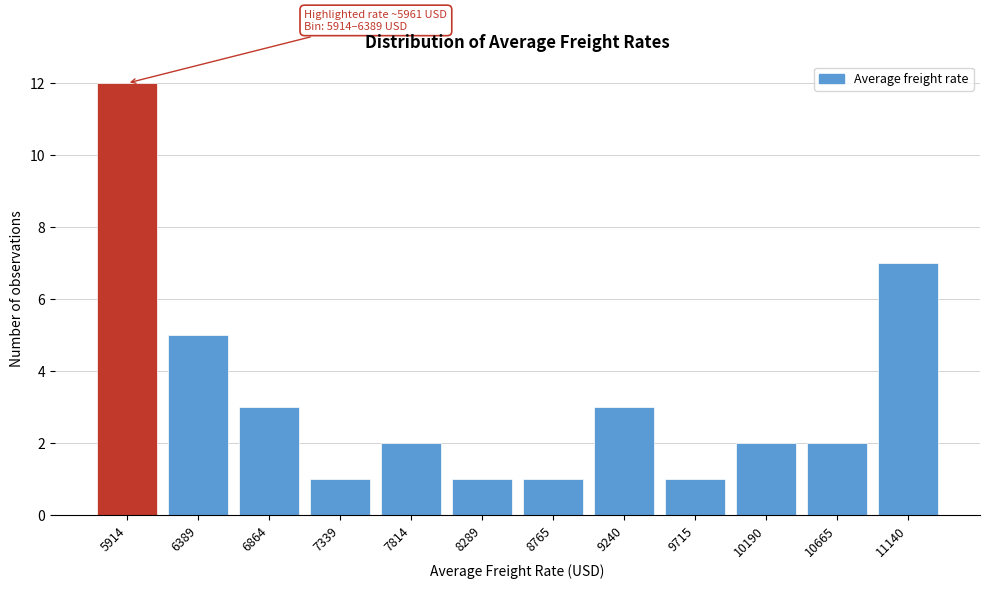

Reading left to right, list all the values displayed in this chart.

12	5	3	1	2	1	1	3	1	2	2	7